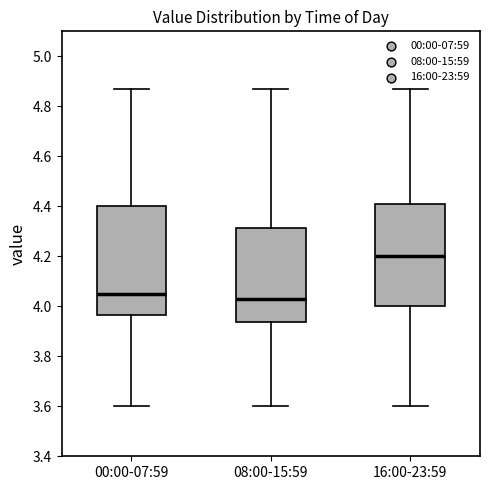

Reading left to right, read every box against the y-axis: the position of its median line, the range the box covers, and the ends of its whiskers. The values are not printed on the chart, so give them approximately, as read against the axis.

00:00-07:59: median 4.06, box 3.96 to 4.40, whiskers 3.60 to 4.88
08:00-15:59: median 4.04, box 3.94 to 4.32, whiskers 3.60 to 4.88
16:00-23:59: median 4.20, box 4.00 to 4.40, whiskers 3.60 to 4.88